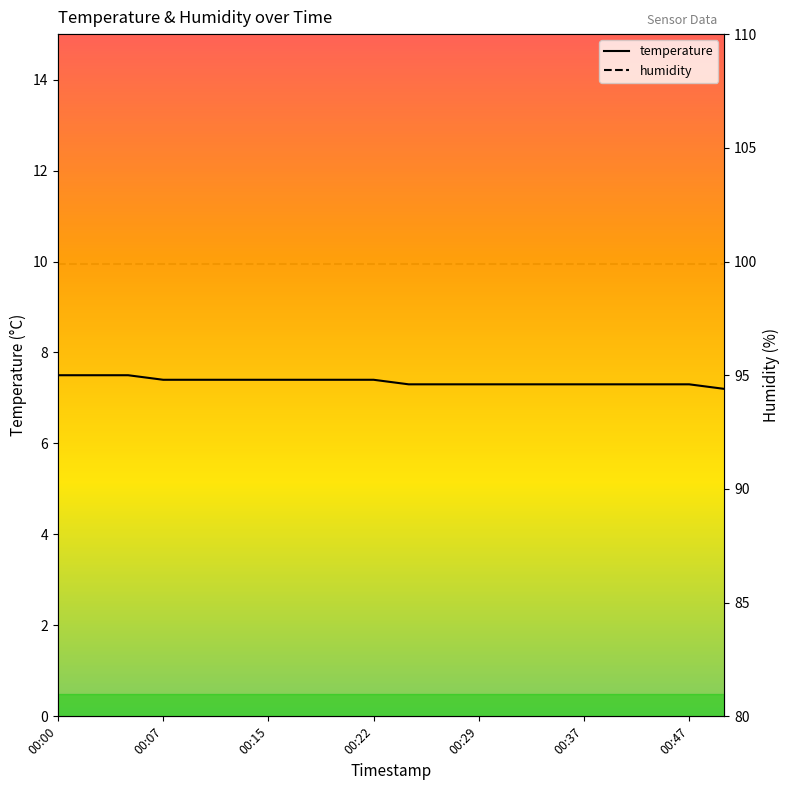

What is the maximum value shown in the chart?

99.9